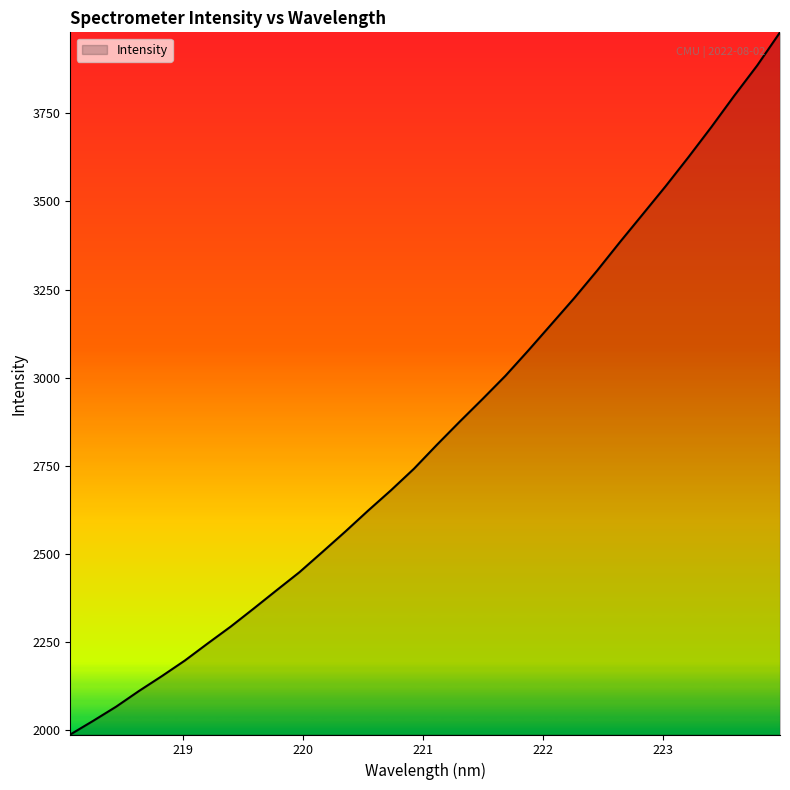

What is the difference between the maximum and minimum values?

1990.8